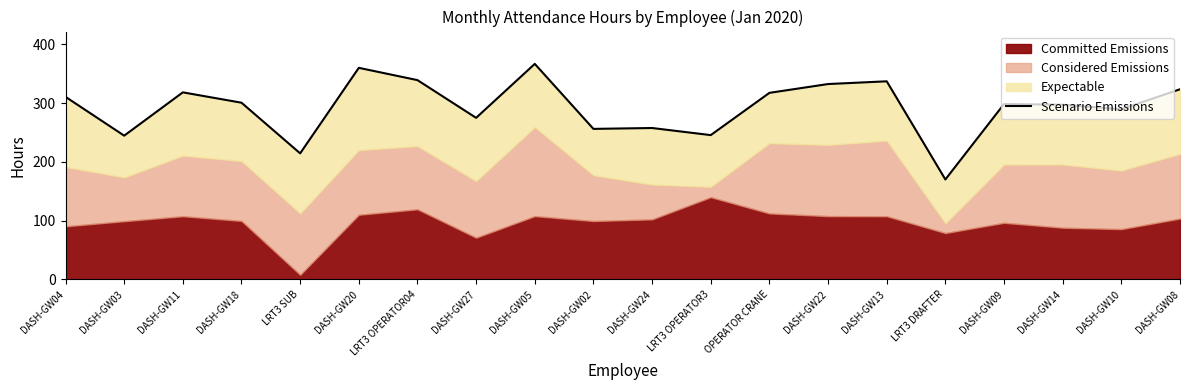

True or false: the data has more than 0 interior local peaks.

True